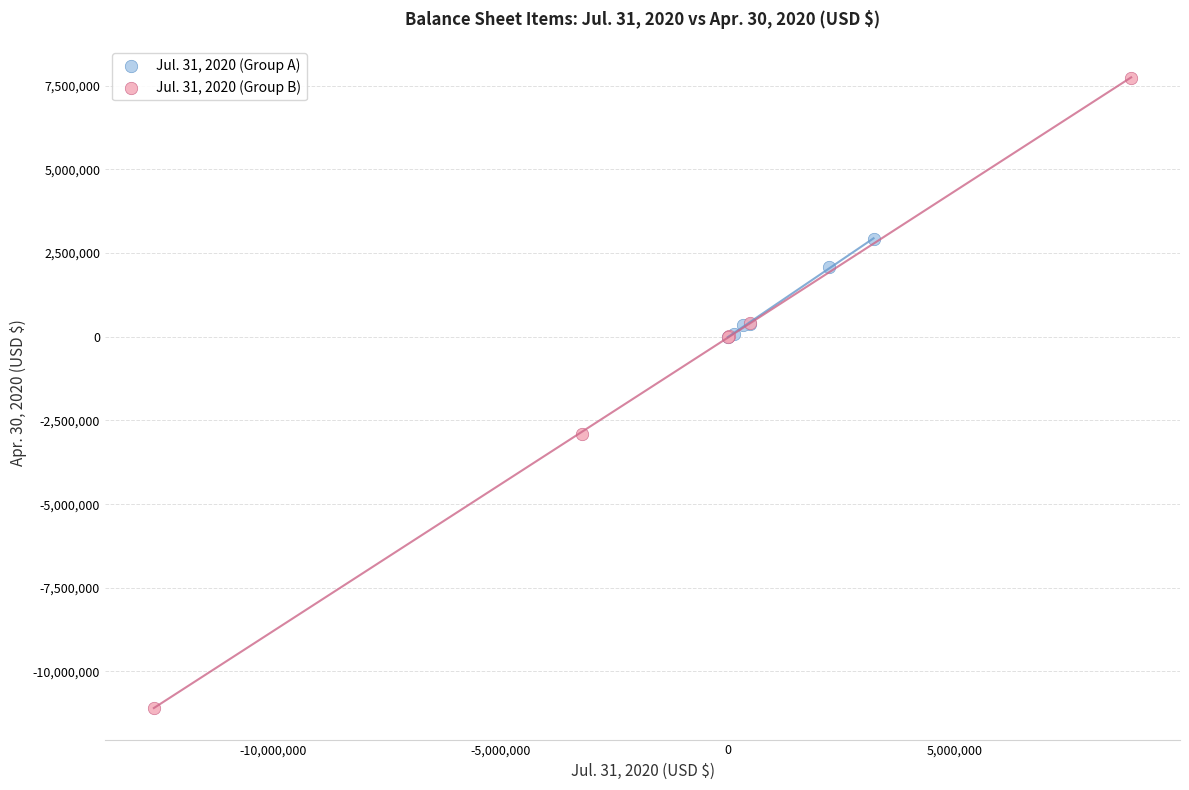

Which series reaches the minimum Y coordinate?

Jul. 31, 2020 (Group B)